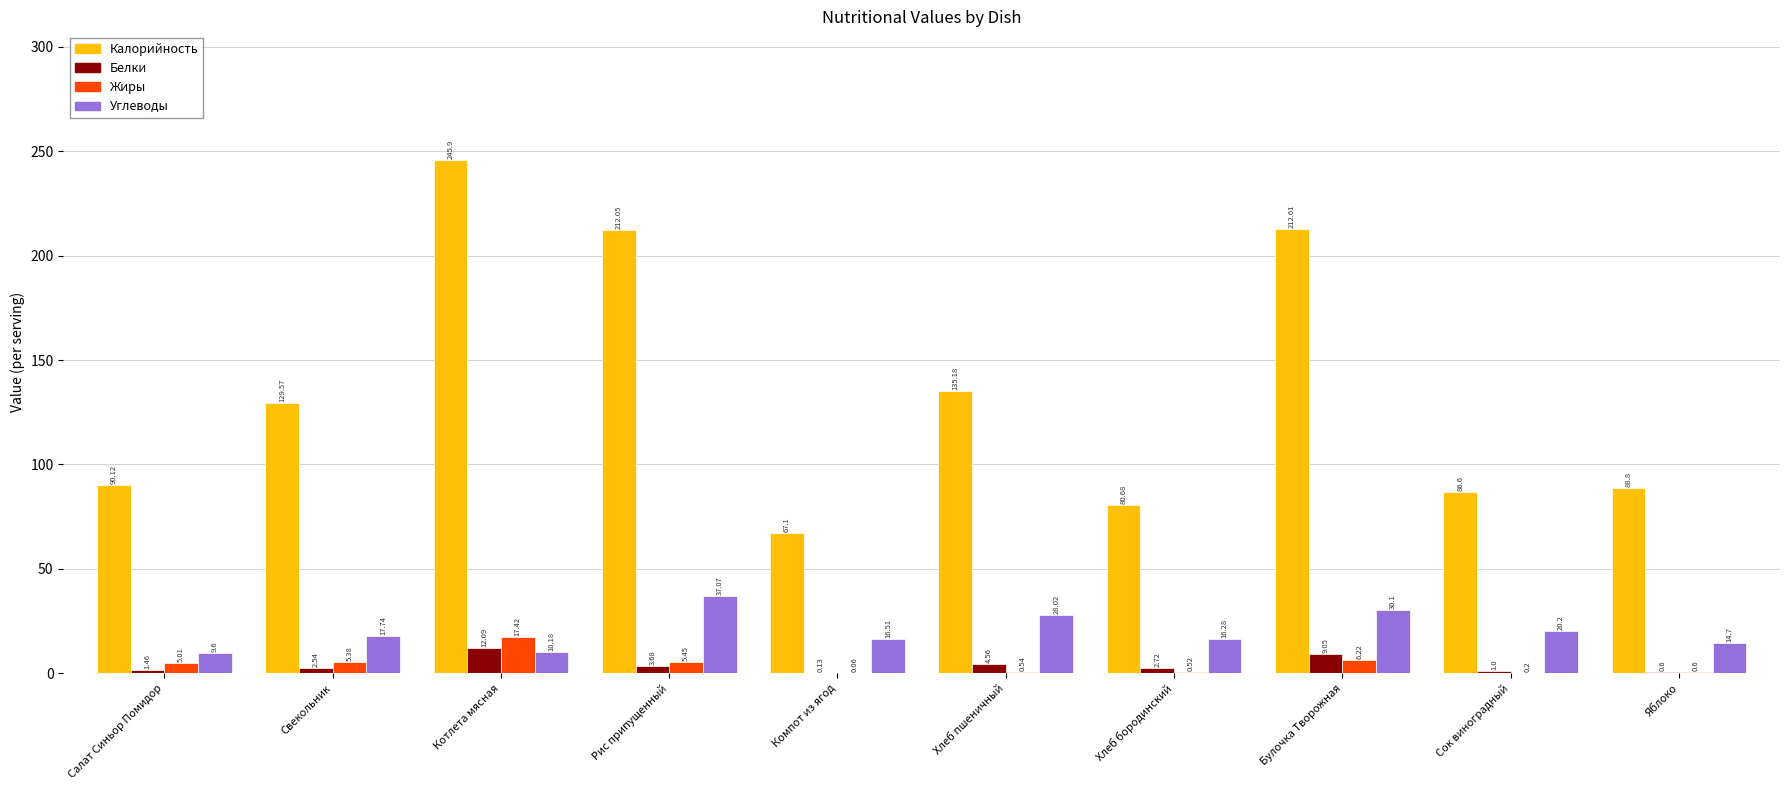

What are all the series names shown in the legend?

Калорийность, Белки, Жиры, Углеводы